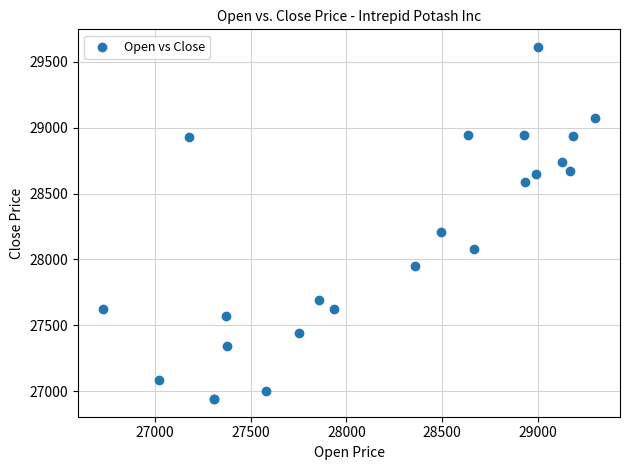

What Y value in the scatter plot is closest to 28276?

28210